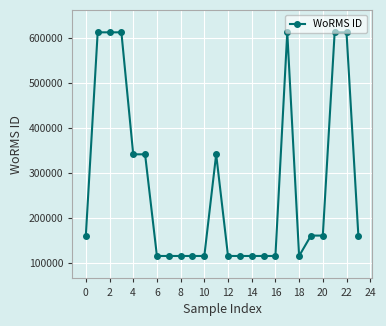

How many data points does each series have?

24